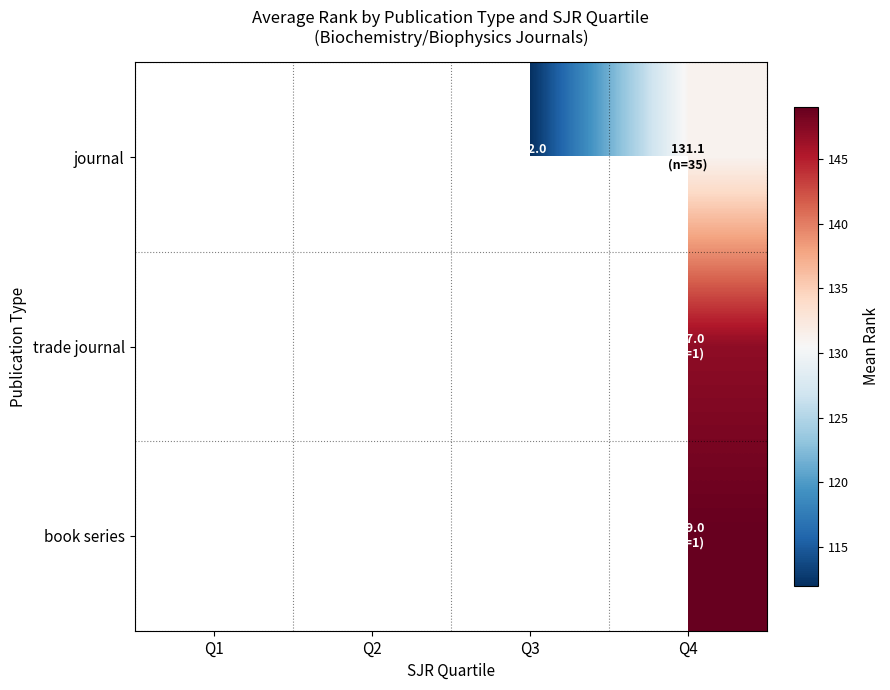

Read the journal value at Q3.

112.0